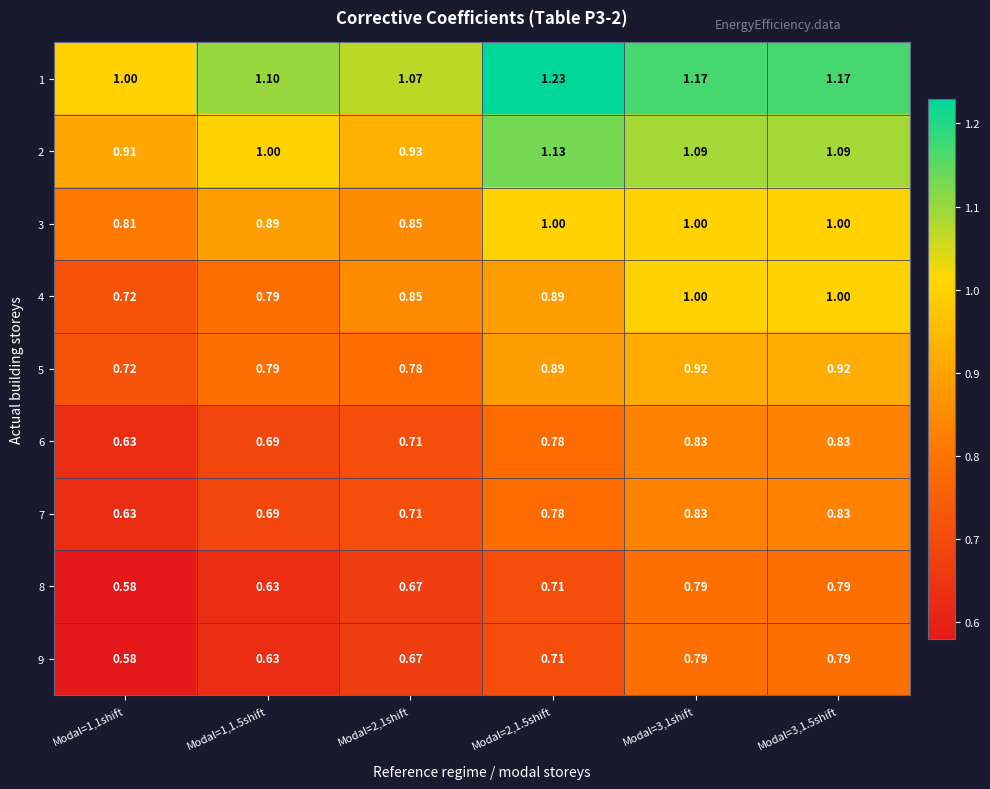

Is the value of 4 at Modal=2,1shift greater than the value of 5 at Modal=3,1.5shift?

No